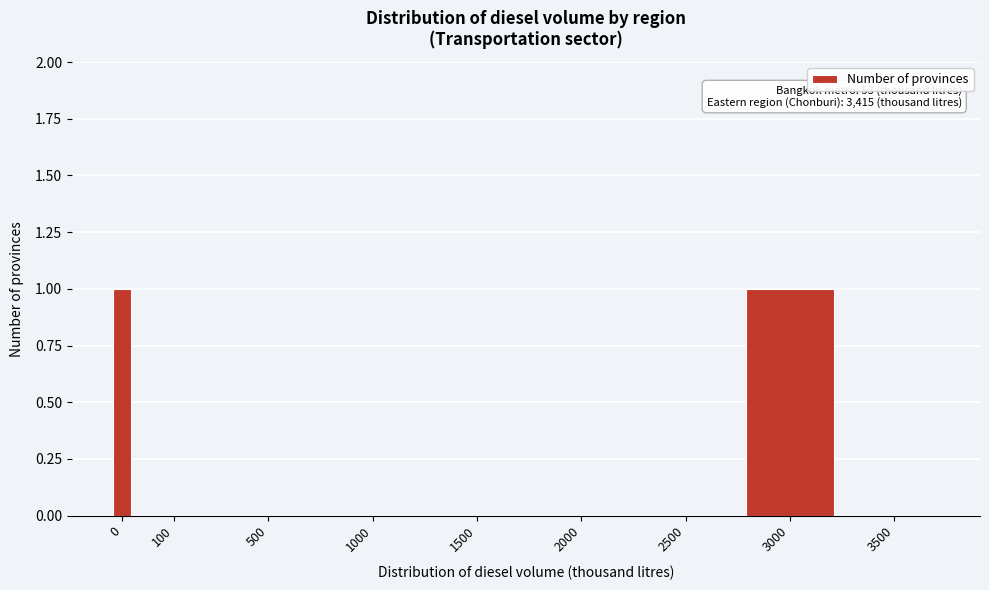

Reading left to right, transcribe all the data shown in this chart.

0=1	100=0	500=0	1000=0	1500=0	2000=0	2500=0	3000=1	3500=0